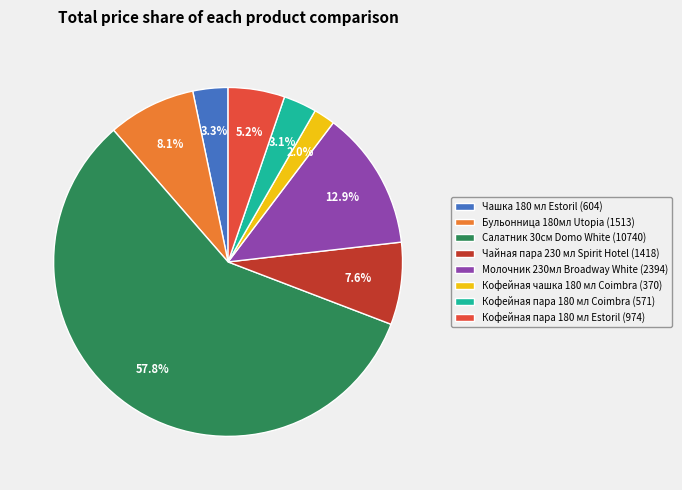

To the nearest percent, what is the average slice percentage?

12%